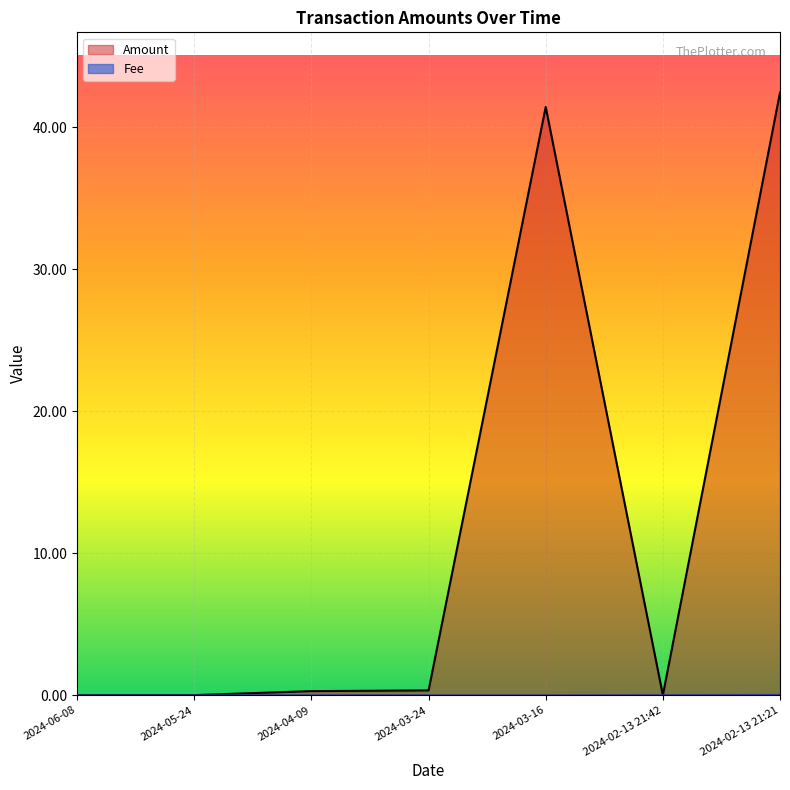

True or false: Amount has a value of 0.3 at 2024-03-24.

True